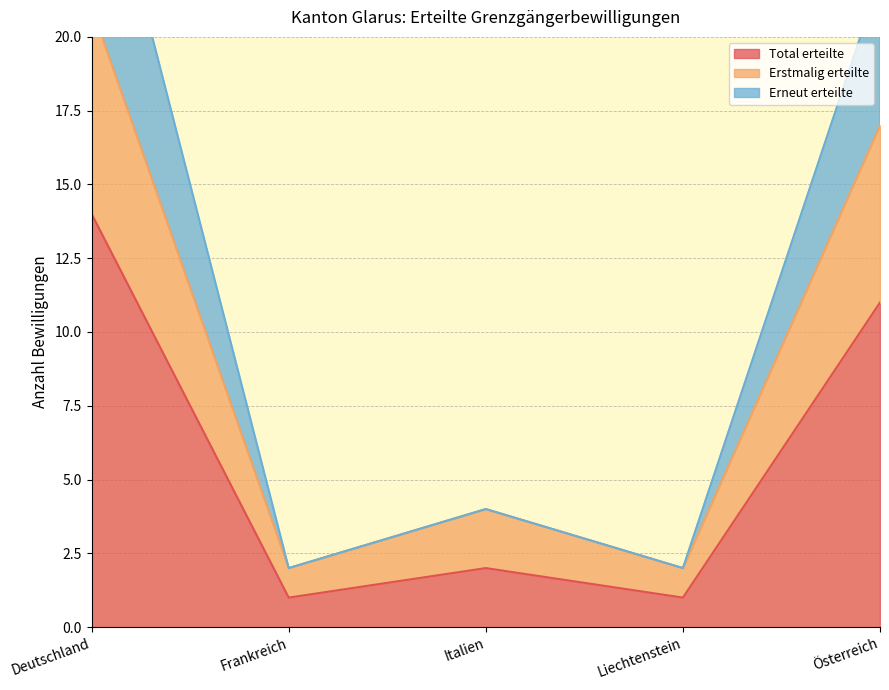

How many interior local valleys does the Erstmalig erteilte series have?

2